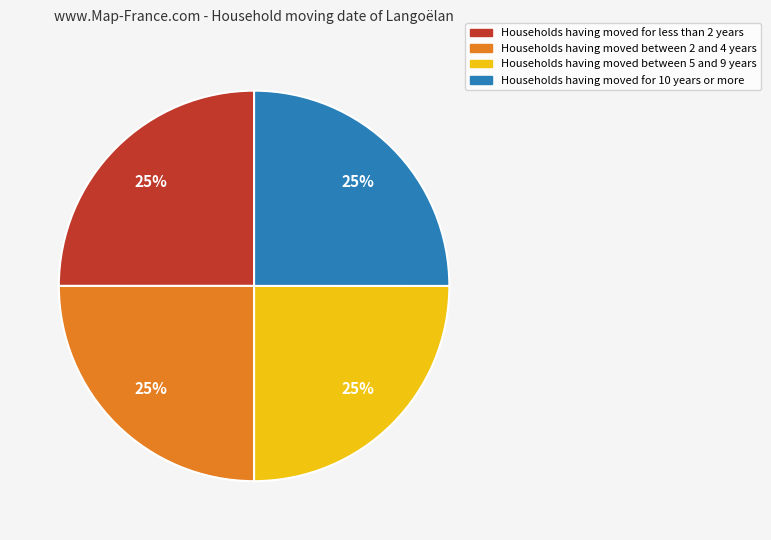

Is there a majority slice in this chart?

No